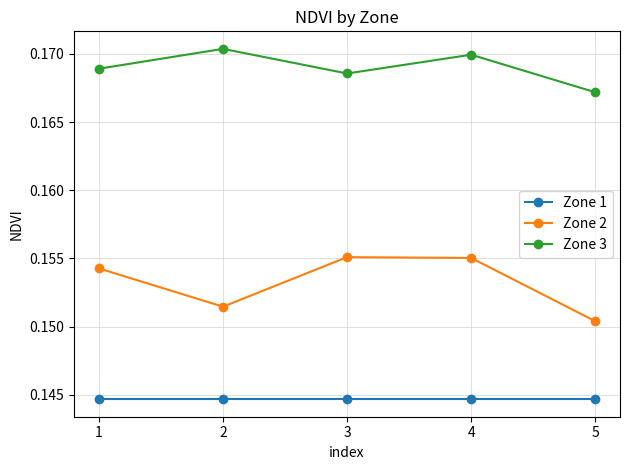

Where is the first local maximum for Zone 3?

2